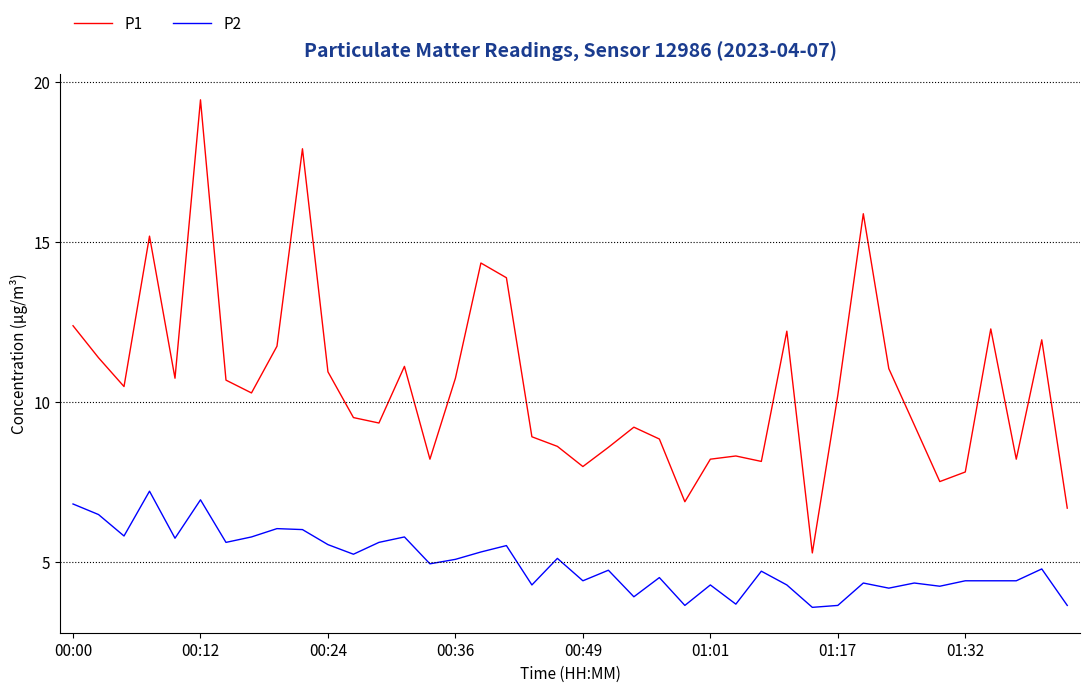

What is the difference between the maximum and minimum values in the P2 series?

3.6